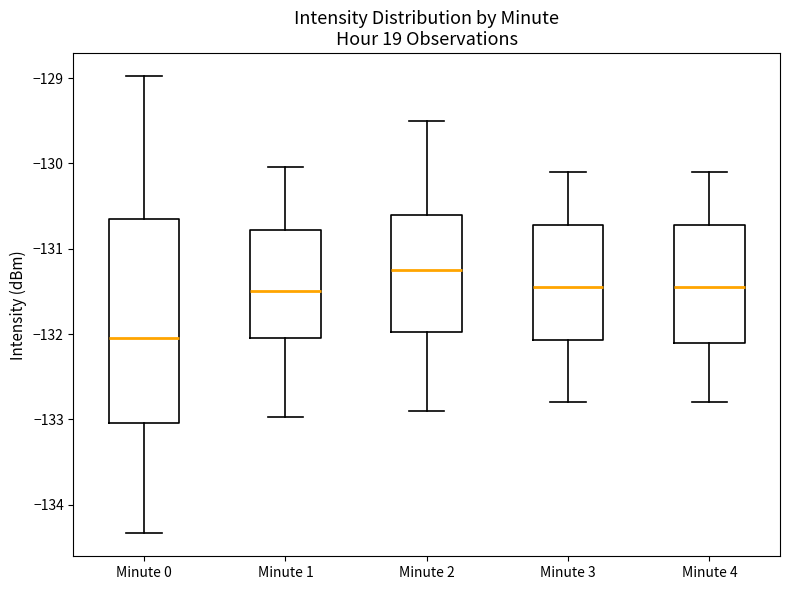

Where does the upper whisker of the box for Minute 0 end on the y-axis? The values are not printed on the chart, so give them approximately, as read against the axis.

-129.0